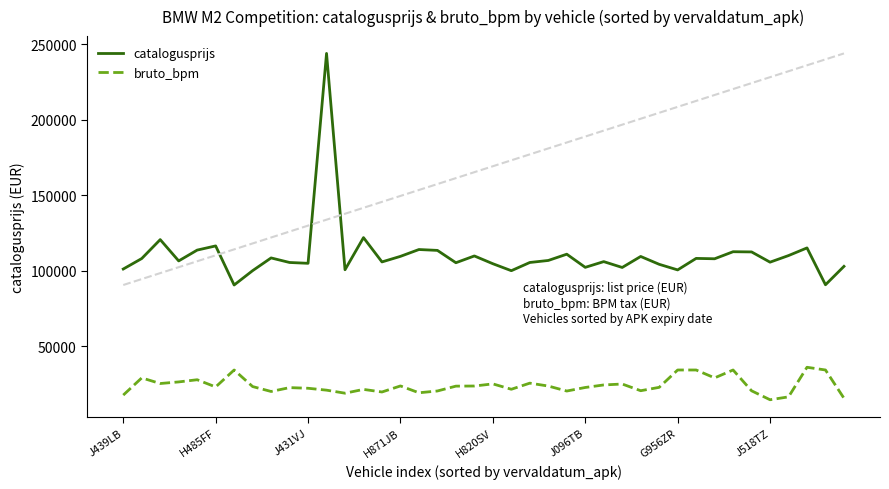

Which series has the largest total across all categories?

catalogusprijs